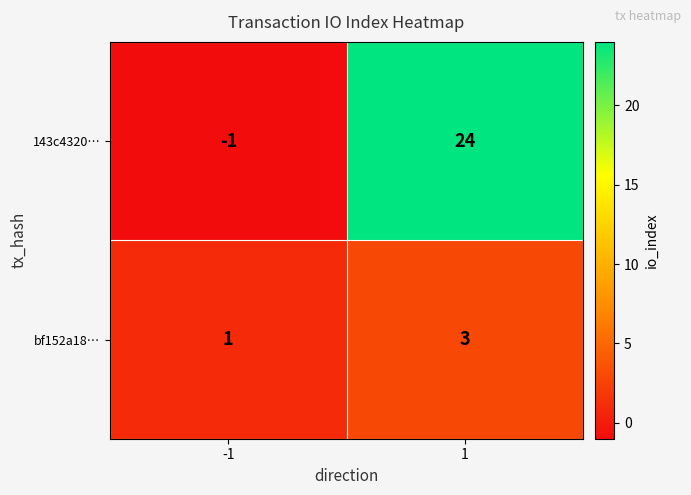

What is the highest value of the bf152a18… series?

3